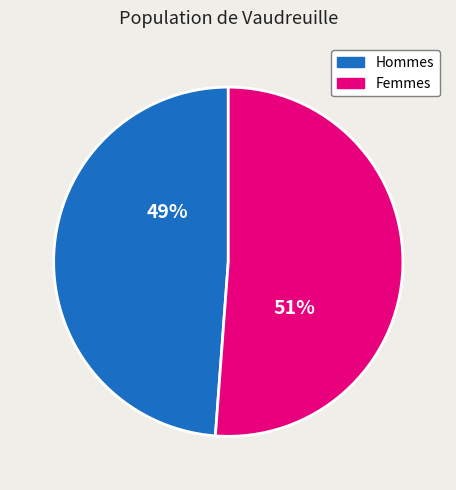

Does any single category account for the majority?

Yes